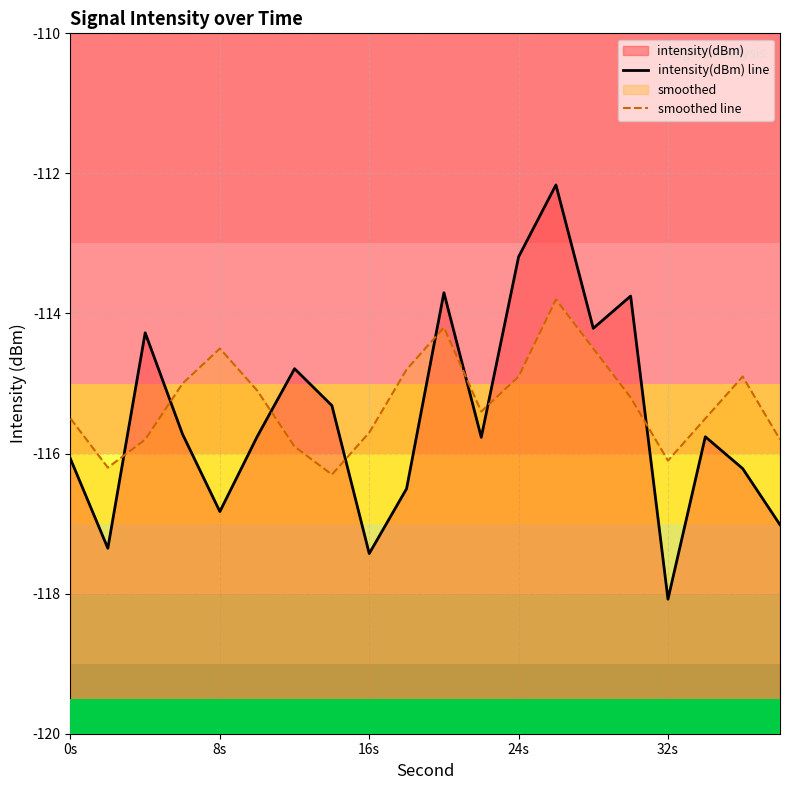

Reading right to left, list all the values displayed in this chart.

intensity(dBm) line: -117.0	-116.2	-115.8	-118.1	-113.8	-114.2	-112.2	-113.2	-115.8	-113.7	-116.5	-117.4	-115.3	-114.8	-115.8	-116.8	-115.7	-114.3	-117.4	-116.1
smoothed line: -115.8	-114.9	-115.5	-116.1	-115.2	-114.5	-113.8	-114.9	-115.4	-114.2	-114.8	-115.7	-116.3	-115.9	-115.1	-114.5	-115.0	-115.8	-116.2	-115.5